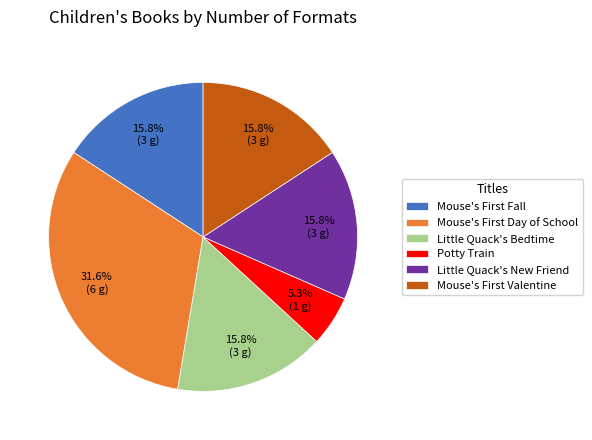

Is there any slice that represents more than half of the pie?

No